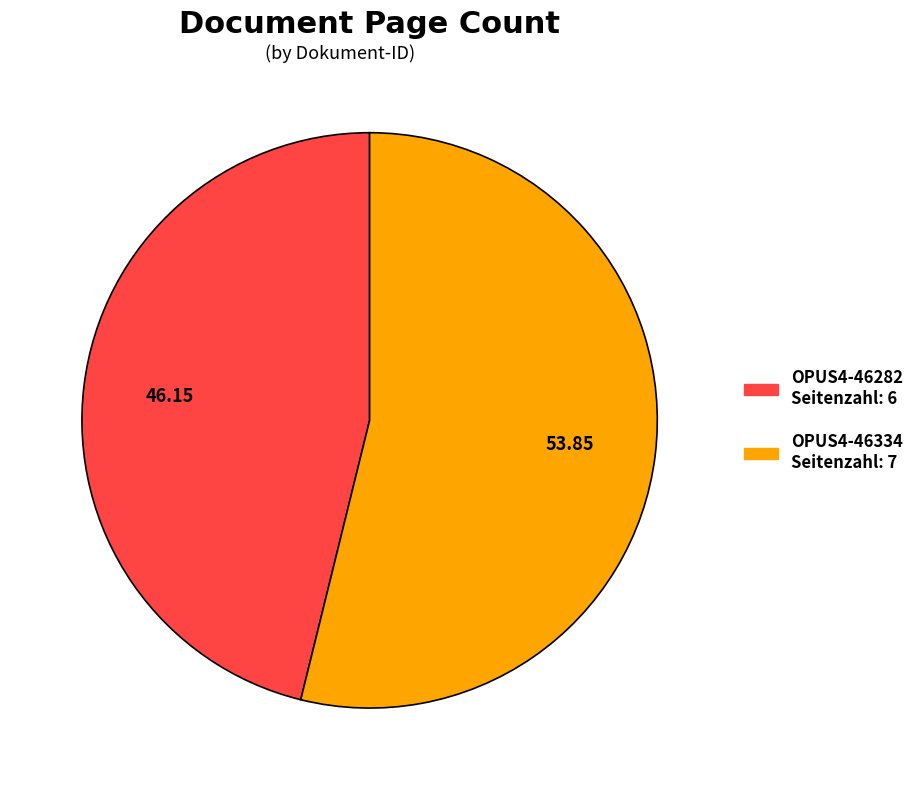

What is the majority slice?

OPUS4-46334